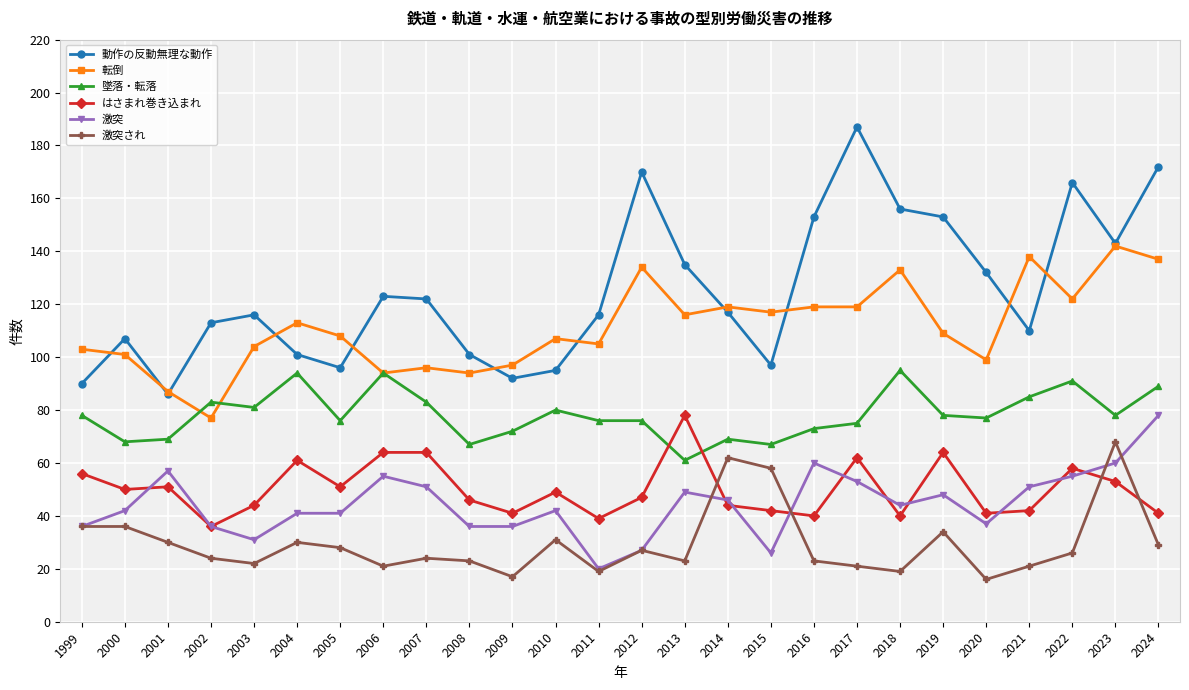

Reading right to left, transcribe all the data shown in this chart.

動作の反動無理な動作: 172	143	166	110	132	153	156	187	153	97	117	135	170	116	95	92	101	122	123	96	101	116	113	86	107	90
転倒: 137	142	122	138	99	109	133	119	119	117	119	116	134	105	107	97	94	96	94	108	113	104	77	87	101	103
墜落・転落: 89	78	91	85	77	78	95	75	73	67	69	61	76	76	80	72	67	83	94	76	94	81	83	69	68	78
はさまれ巻き込まれ: 41	53	58	42	41	64	40	62	40	42	44	78	47	39	49	41	46	64	64	51	61	44	36	51	50	56
激突: 78	60	55	51	37	48	44	53	60	26	46	49	27	20	42	36	36	51	55	41	41	31	36	57	42	36
激突され: 29	68	26	21	16	34	19	21	23	58	62	23	27	19	31	17	23	24	21	28	30	22	24	30	36	36